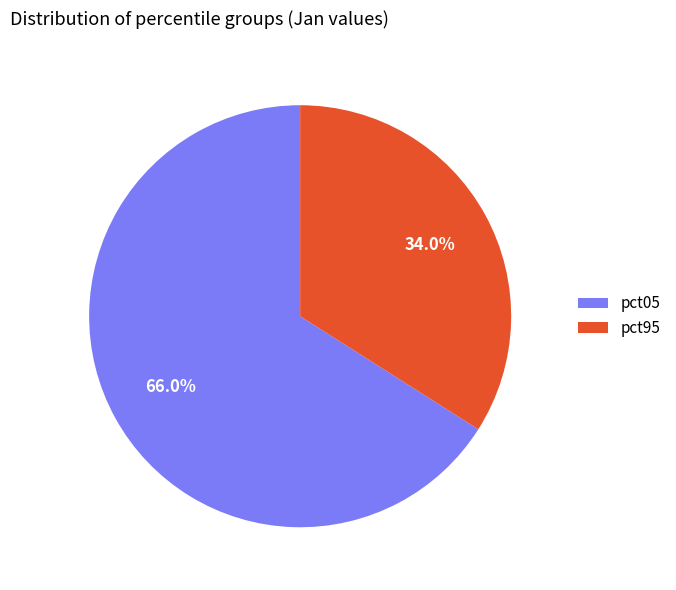

Is there any slice that represents more than half of the pie?

Yes